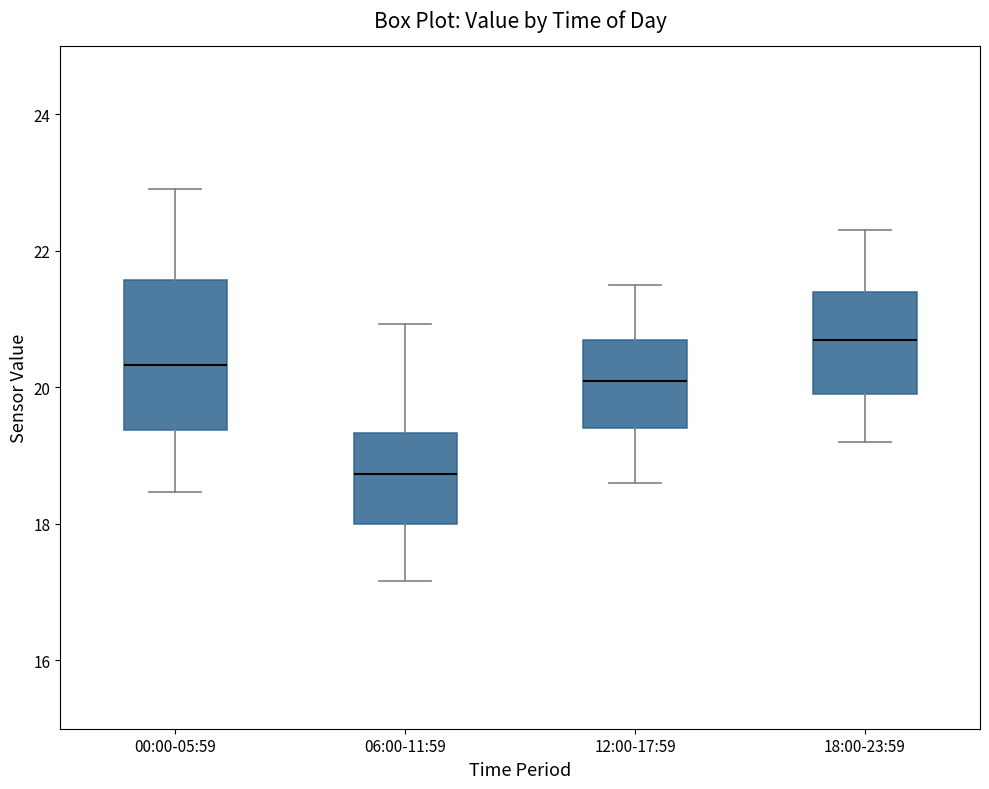

Which box is the tallest, from its lower edge to its upper edge?

00:00-05:59